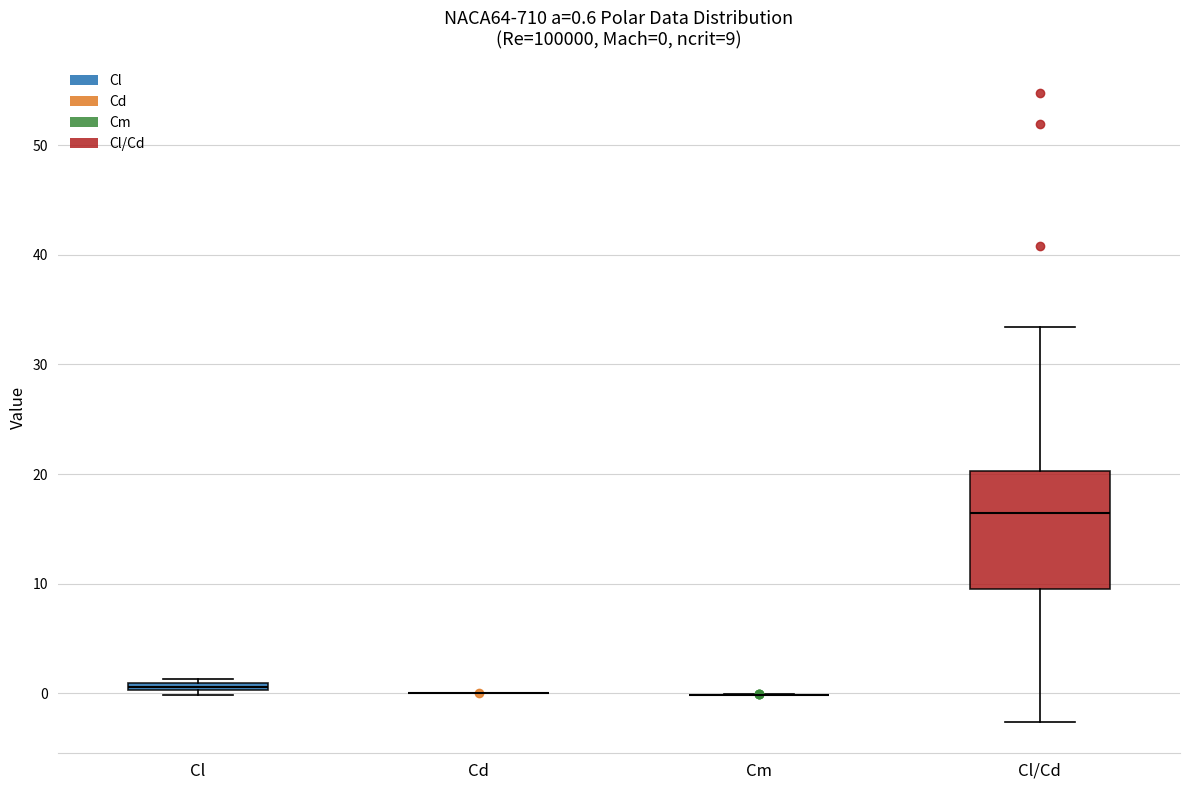

Which box is the tallest, from its lower edge to its upper edge?

Cl/Cd